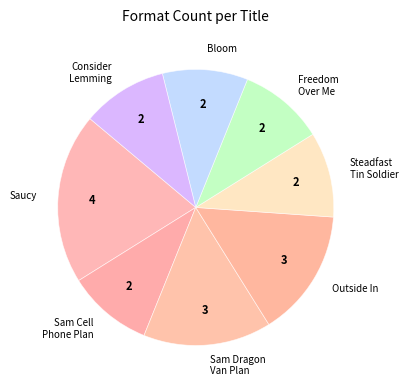

Does Freedom Over Me represent more than half of the total?

No